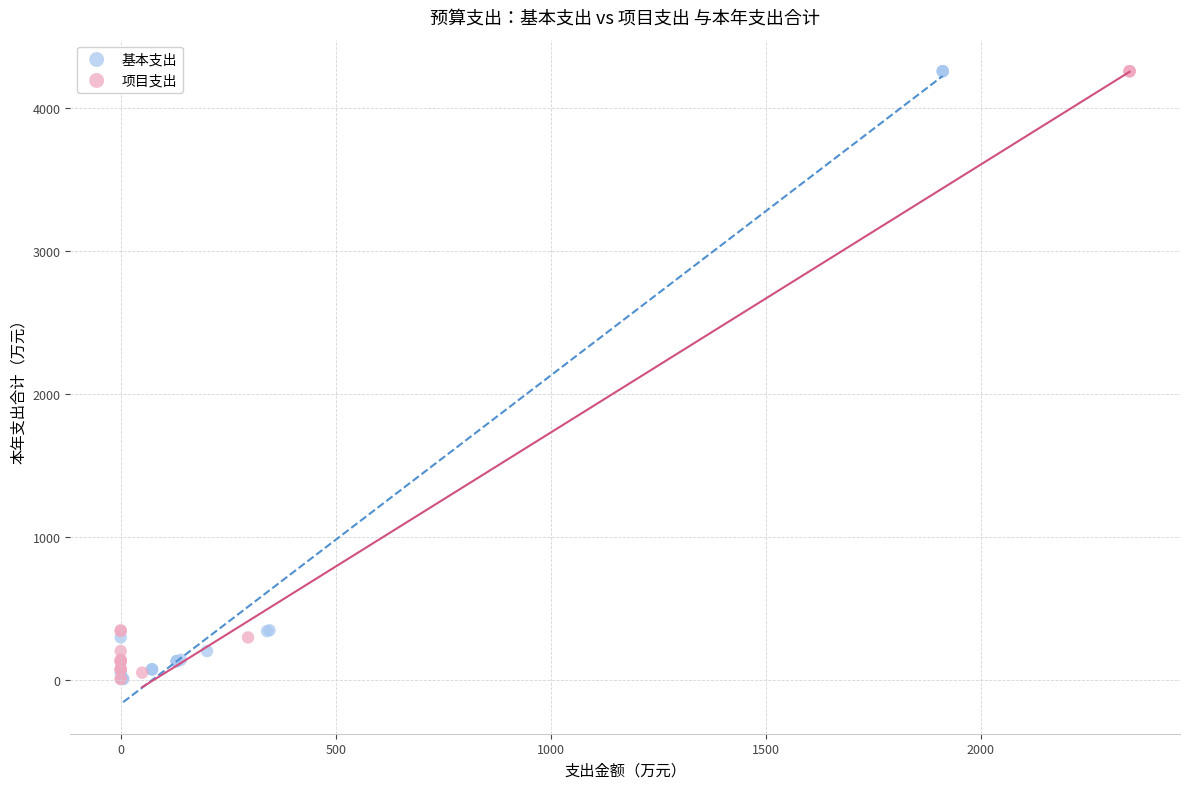

What are all the series names shown in the legend?

基本支出, 项目支出